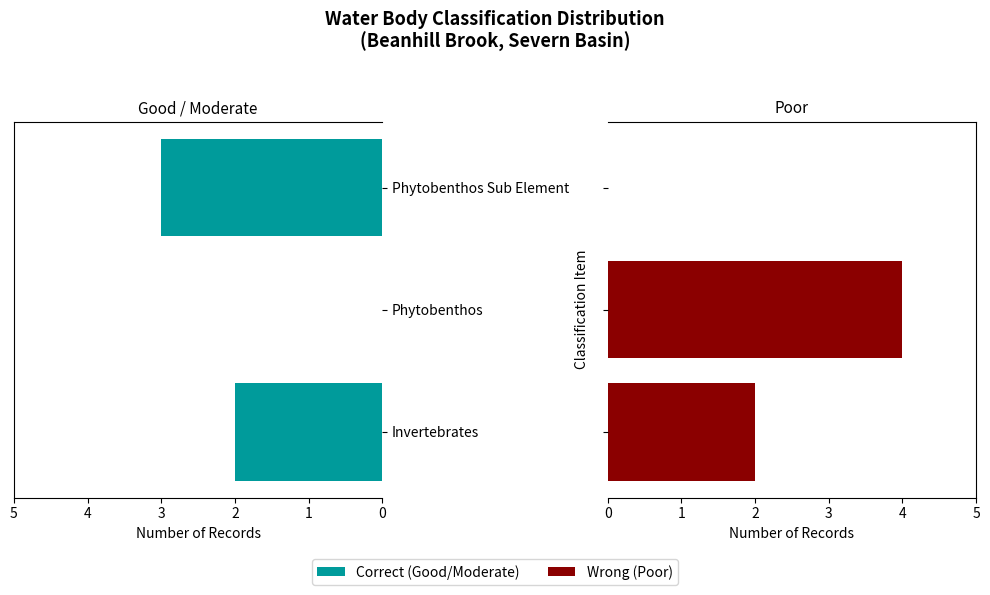

List the series in order of their overall mean, lowest first.

Correct, Wrong